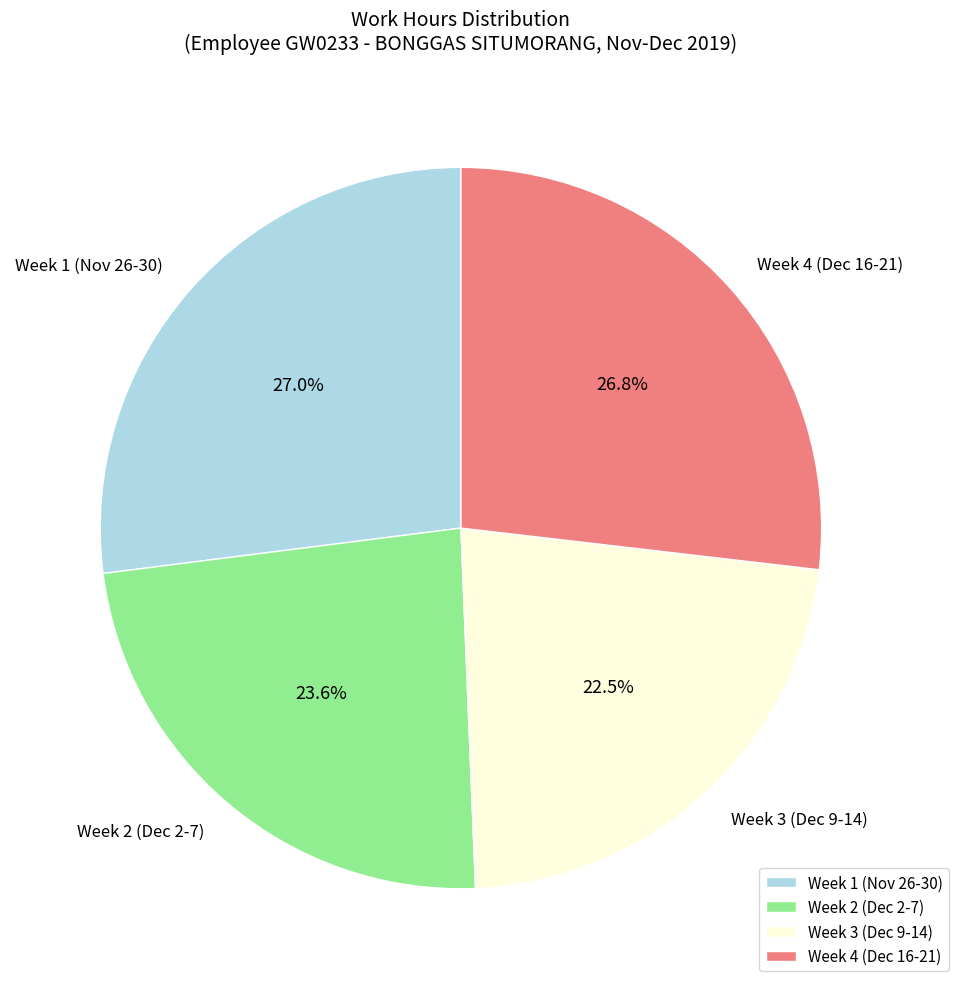

Which slice is the smallest?

Week 3 (Dec 9-14)